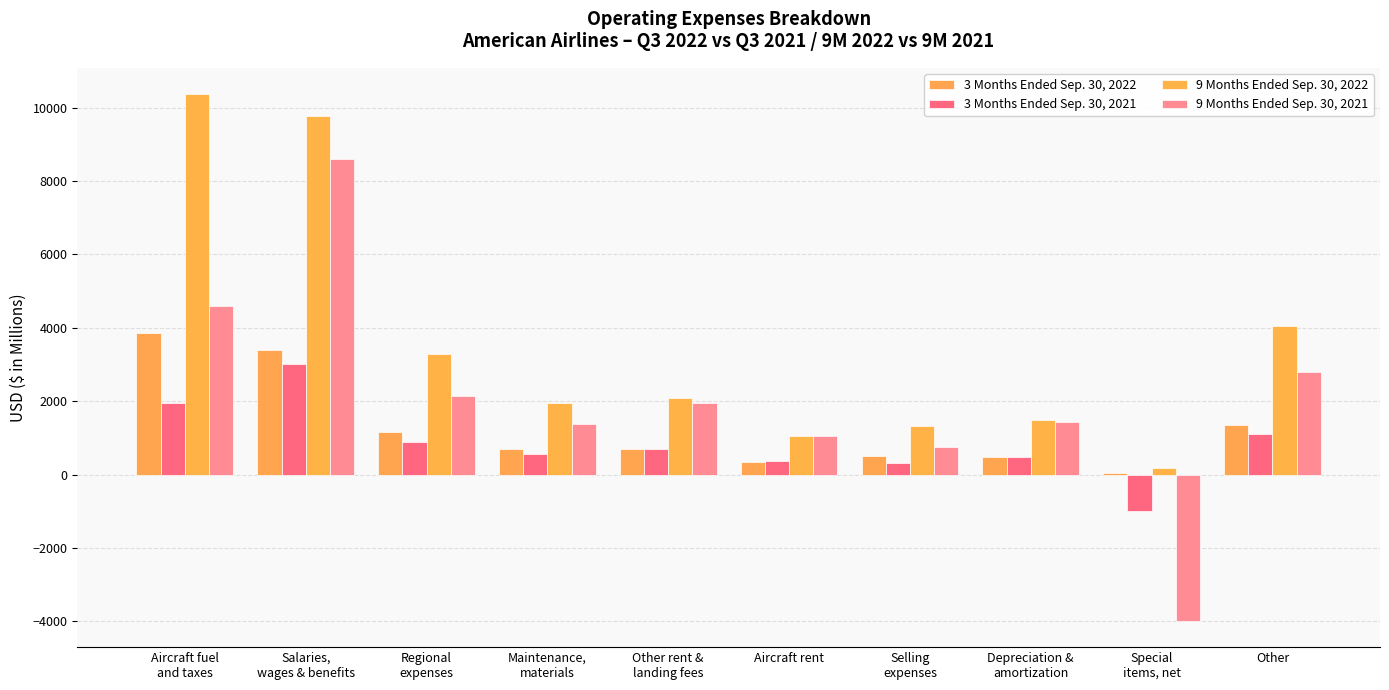

What is the lowest value of the 9 Months Ended Sep. 30, 2021 series?

-3986